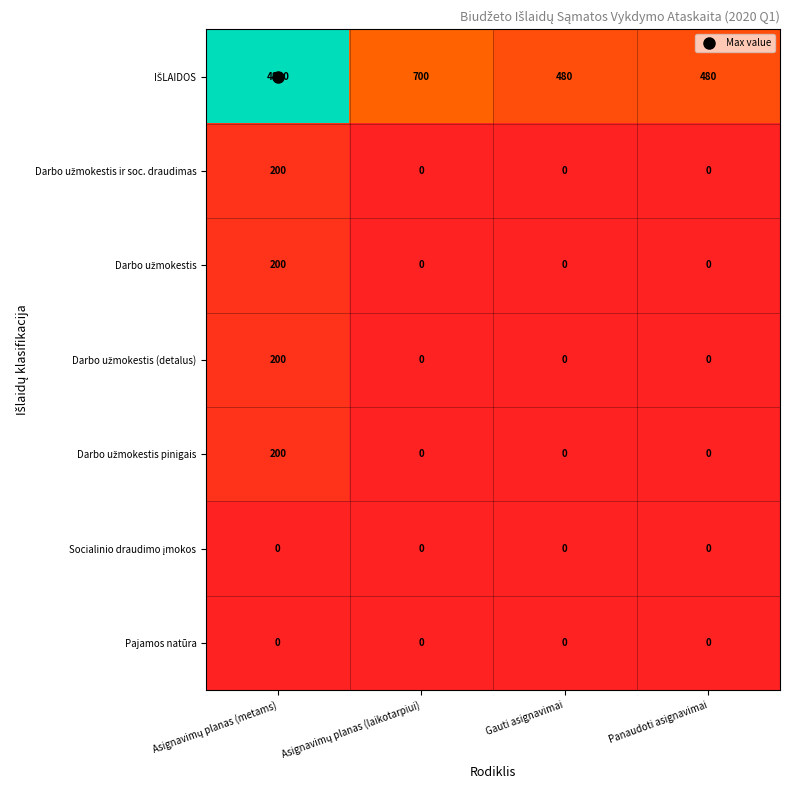

What is the spread (max minus min) of values at Gauti asignavimai?

480